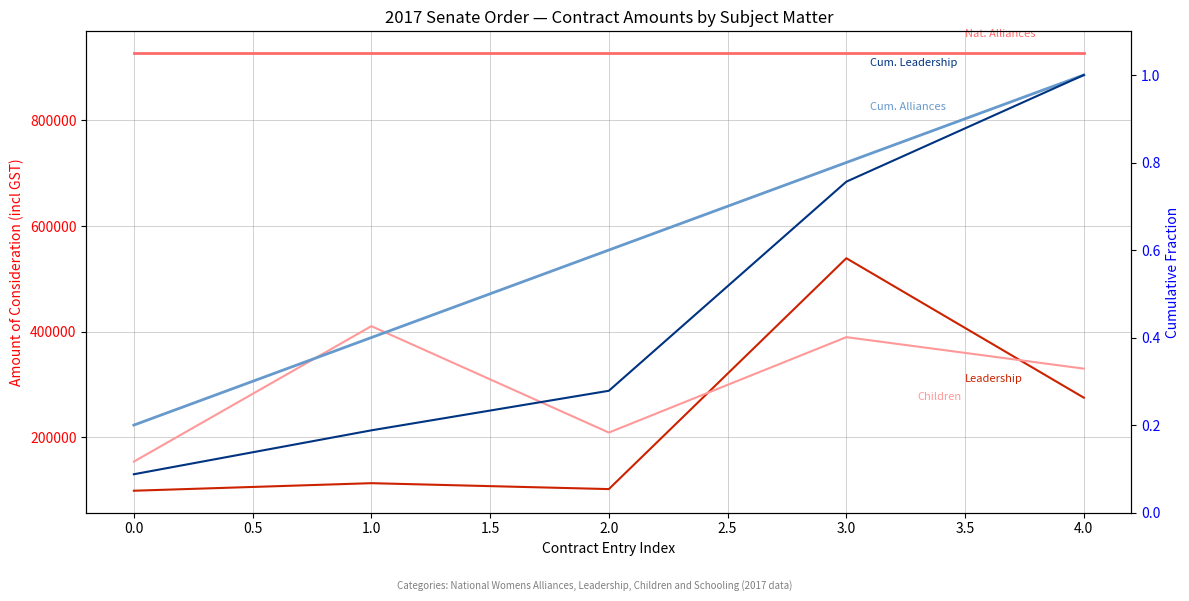

The value of Cumulative: Alliances at 0.0 is 0.3. True or false?

False